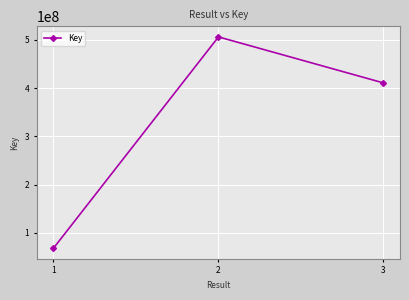

Count the number of categories in the chart.

3